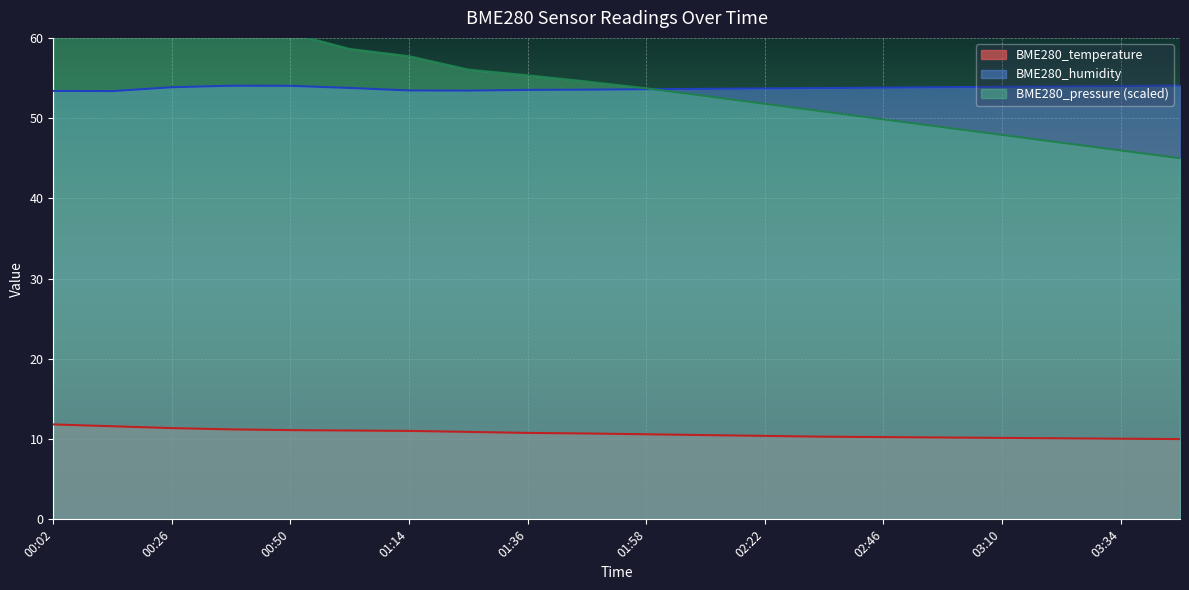

What is the label of the 11th point from the left?

01:58